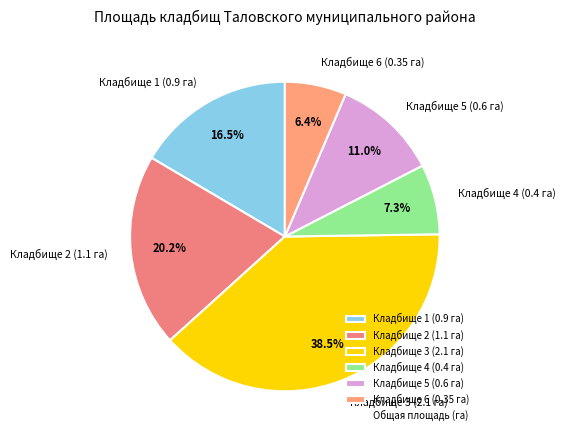

Which slice is the largest?

Кладбище 3 (2.1 га)